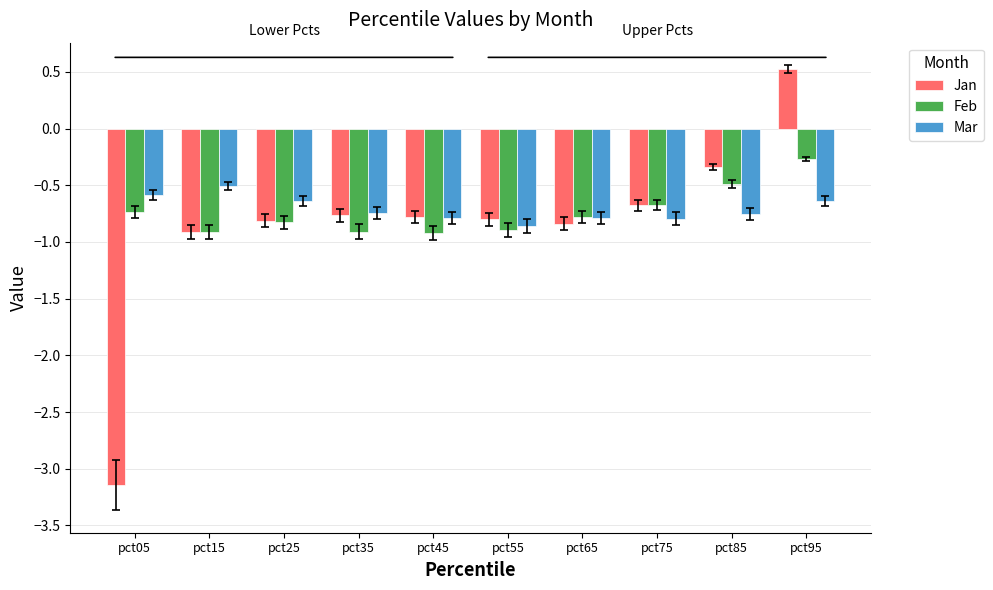

Which series has the widest spread of values?

Jan